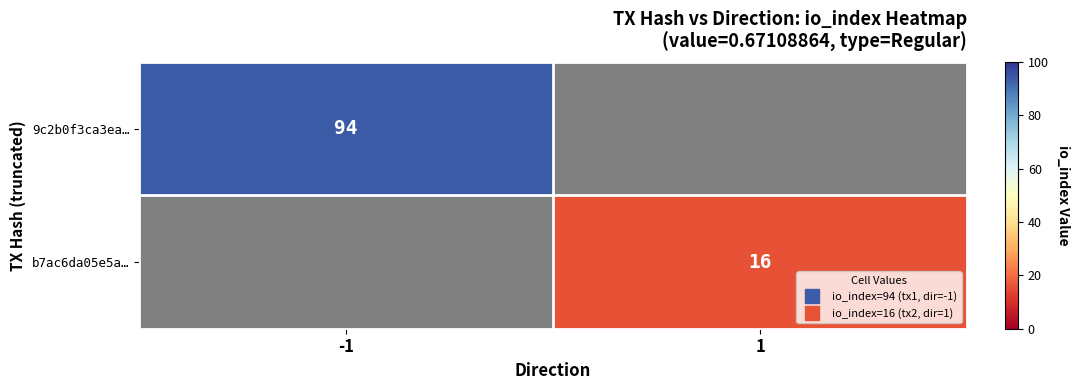

How many categories are shown in the chart?

2